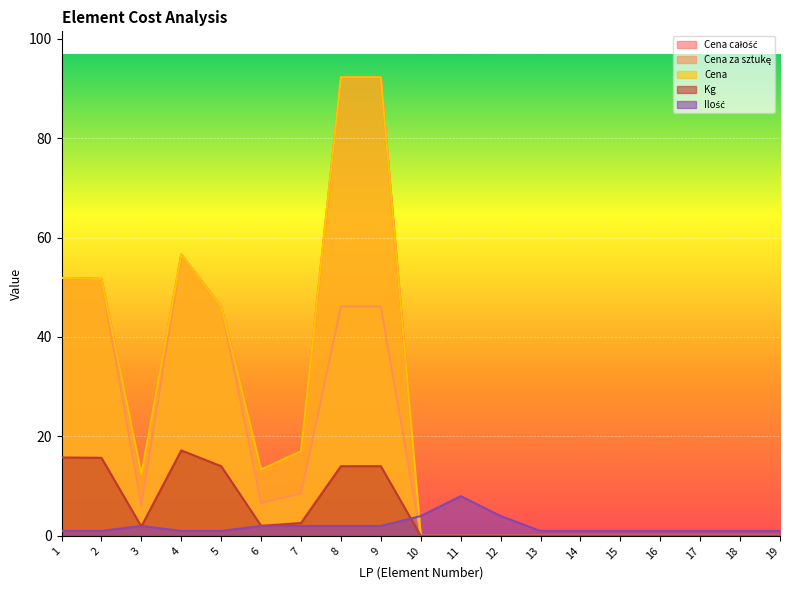

How many lines are shown in the chart?

5